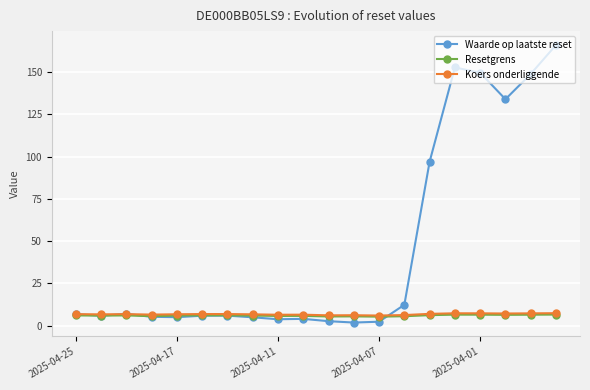

What is the value of the Koers onderliggende point at the 20th from the left?

7.4